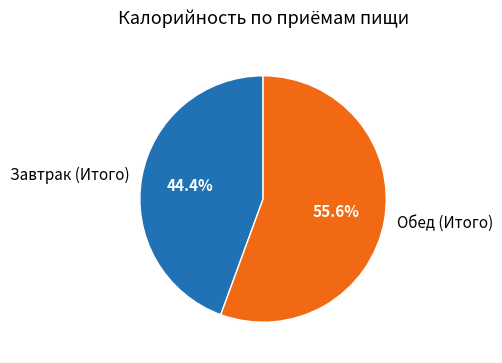

Does any single category account for the majority?

Yes